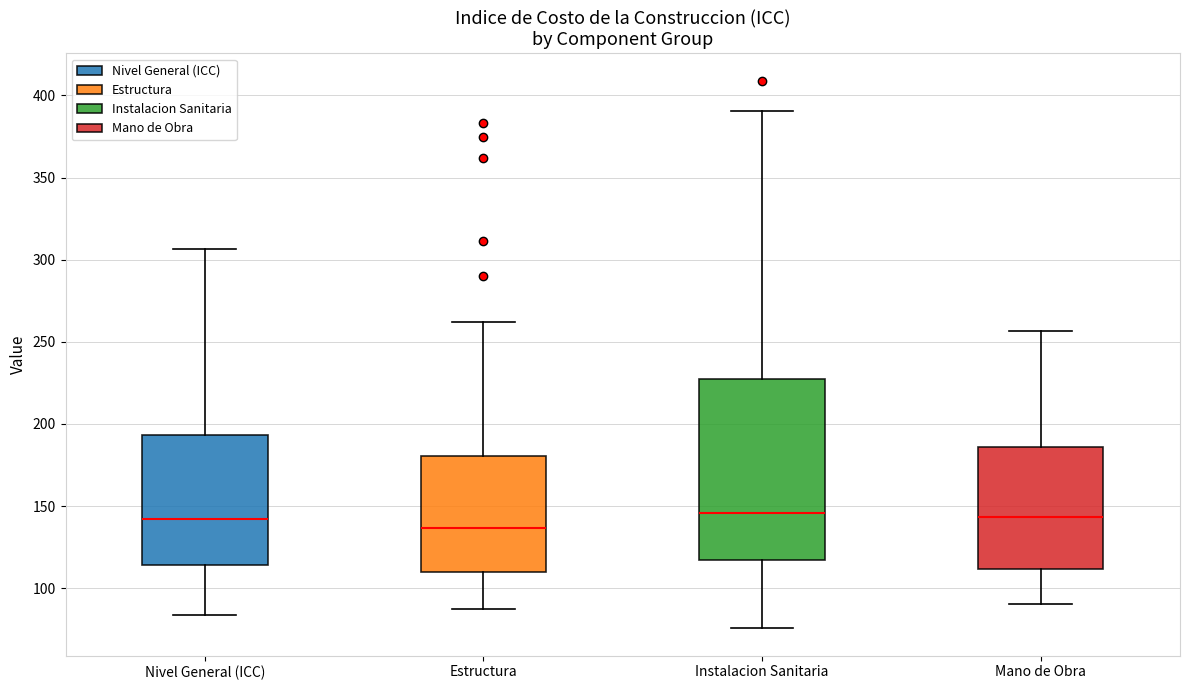

Which box is the tallest, from its lower edge to its upper edge?

Instalacion Sanitaria